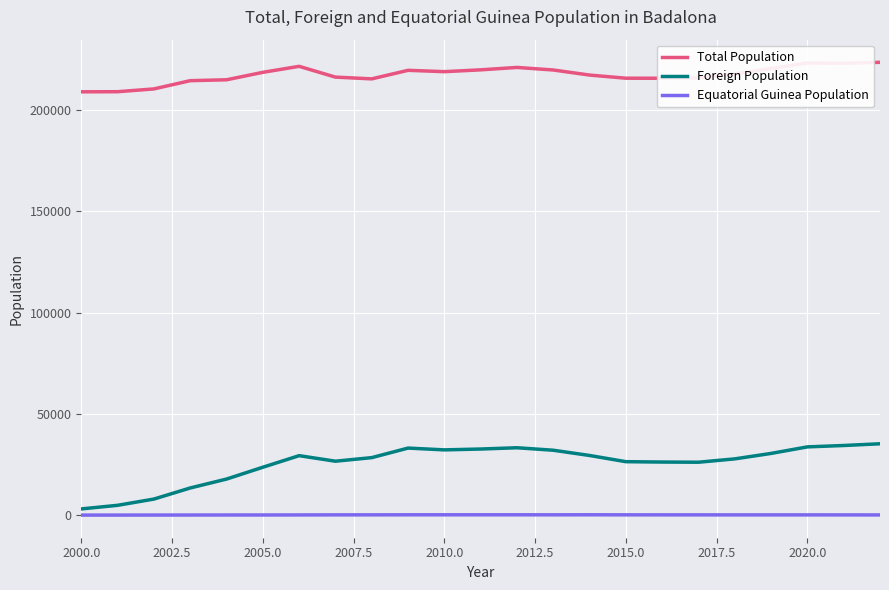

Which series has the widest spread of values?

Foreign Population